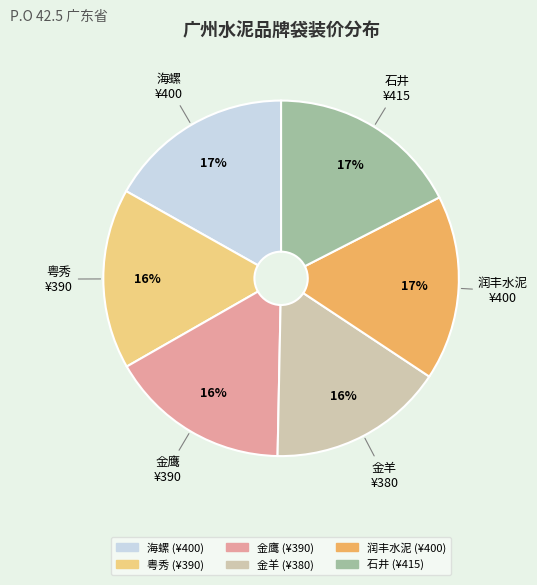

Is it true that 金鹰 is 26% of the pie?

False